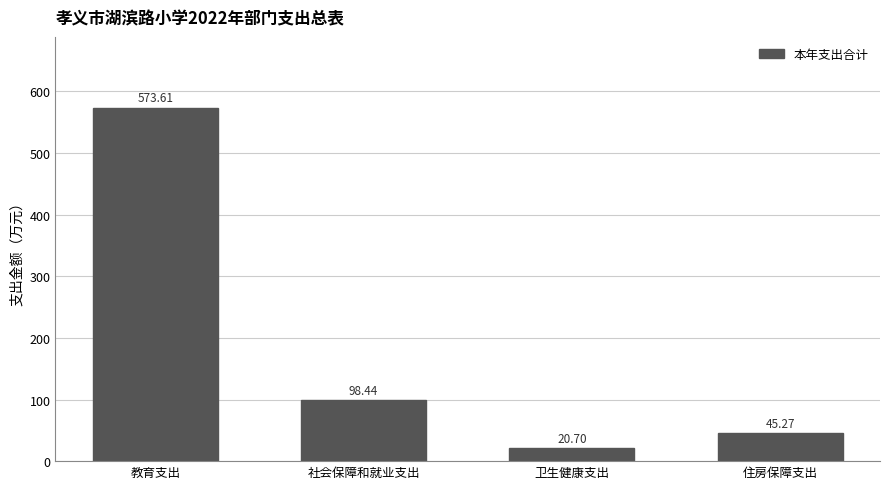

Approximately how many times larger is the value at 住房保障支出 compared to 社会保障和就业支出?

0.5